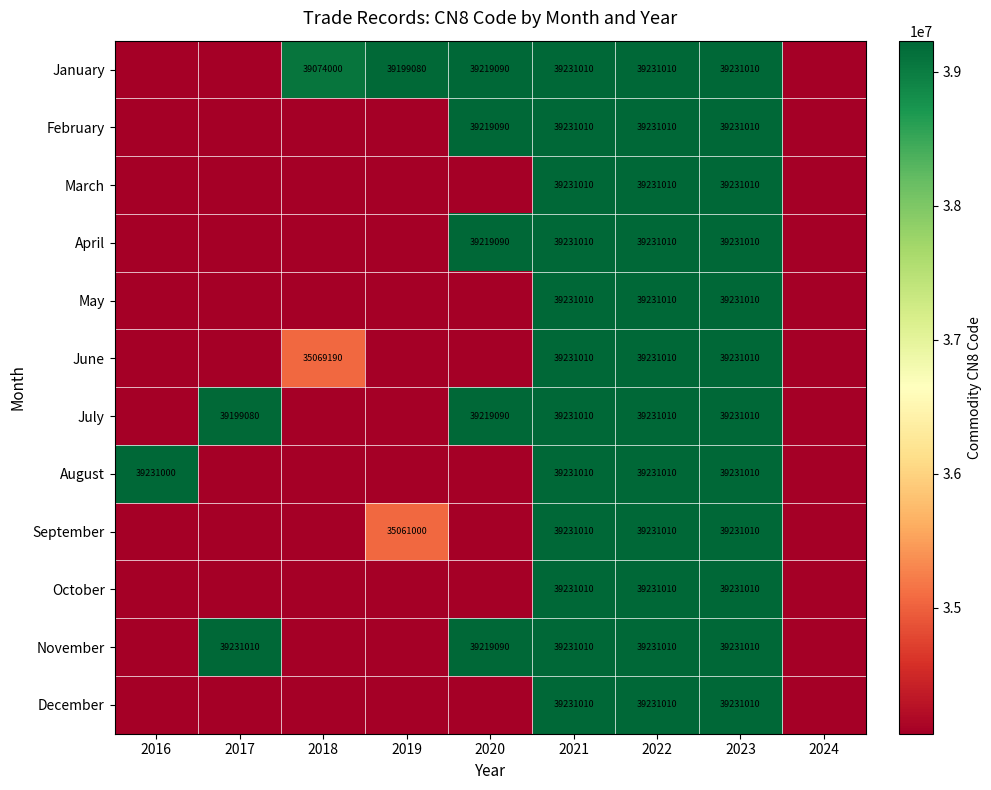

The September series shows 54043725 at 2019. True or false?

False